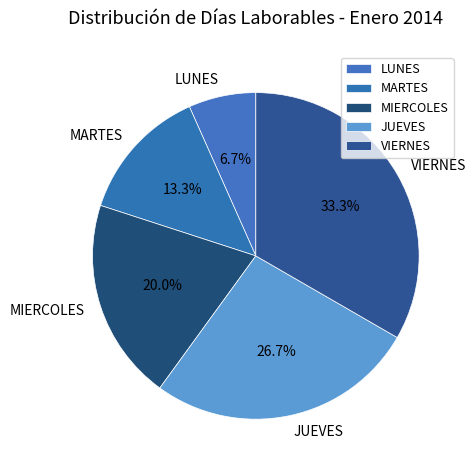

True or false: VIERNES accounts for 43% of the total.

False